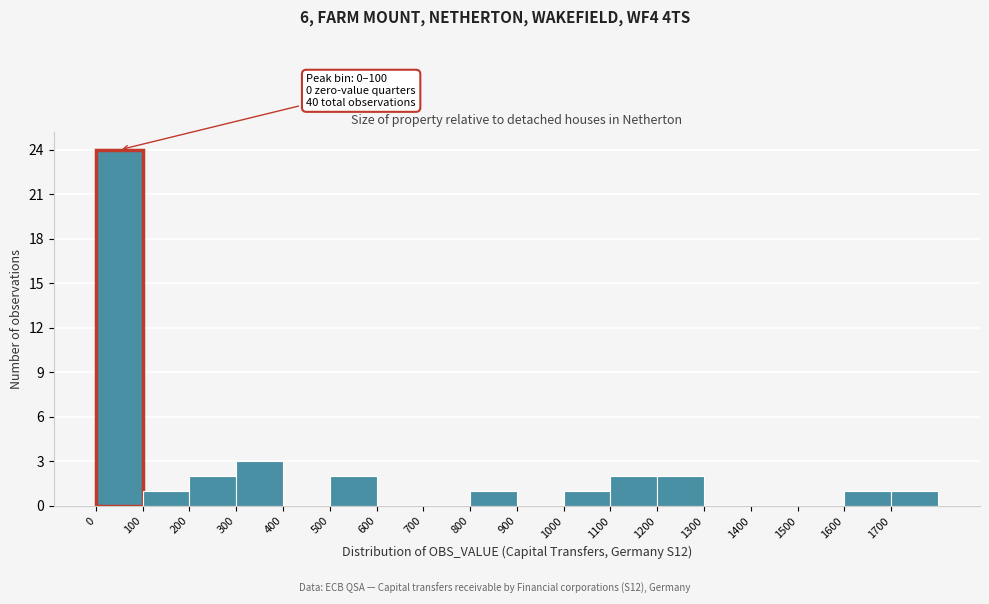

Which range on the x-axis has the tallest bar?

0 to 100